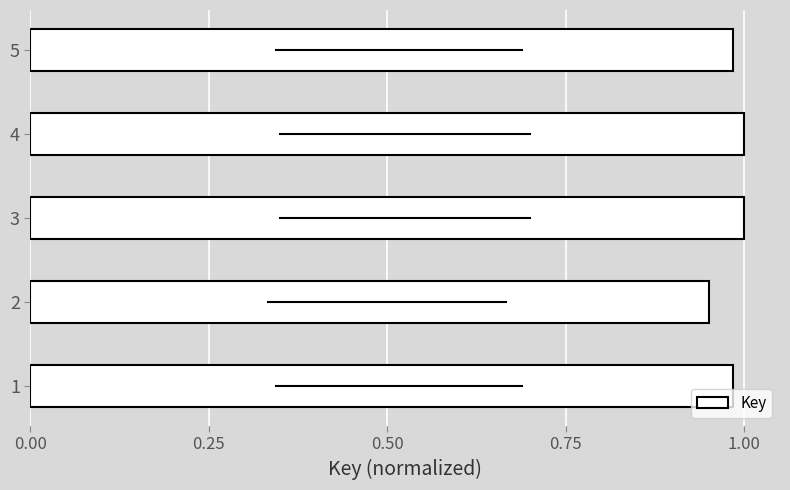

Which has a higher value, 2 or 5?

5